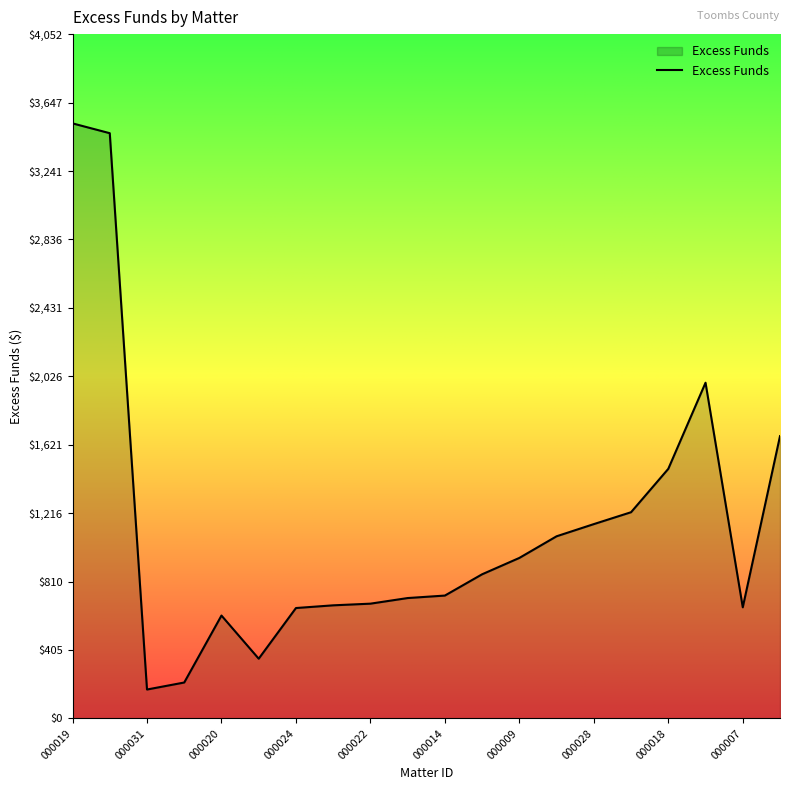

What is the difference between the maximum and minimum values?

3351.8